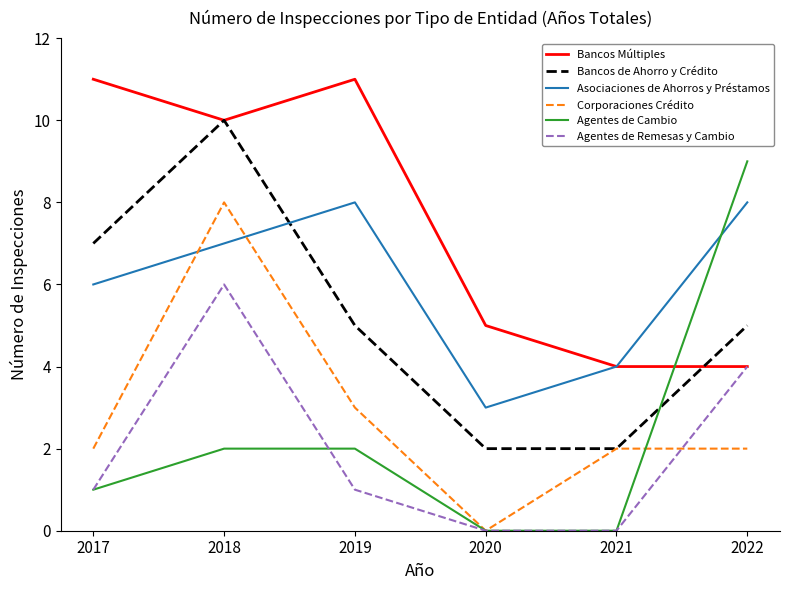

What is the difference between the highest and lowest values at 2022?

7